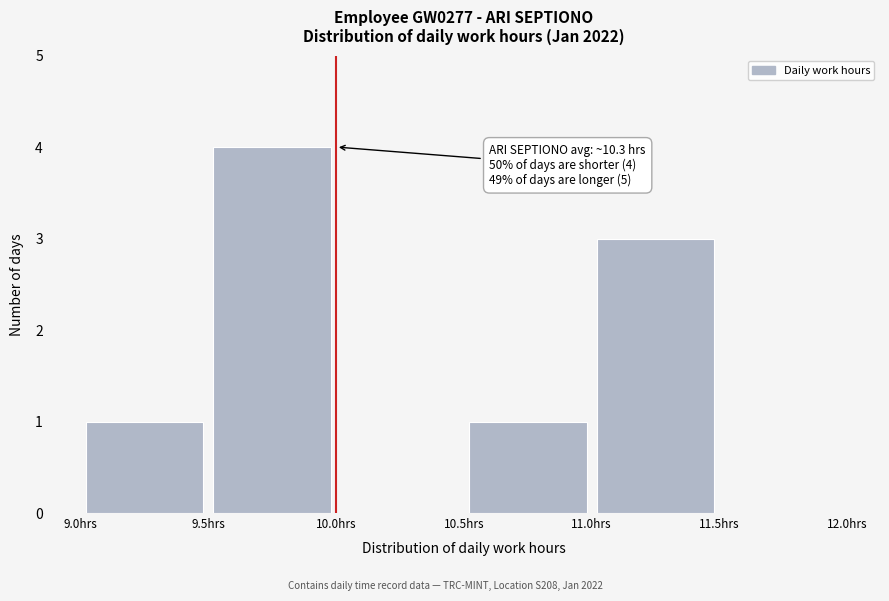

Over which range of the x-axis is the bar tallest?

9.5 to 10.0